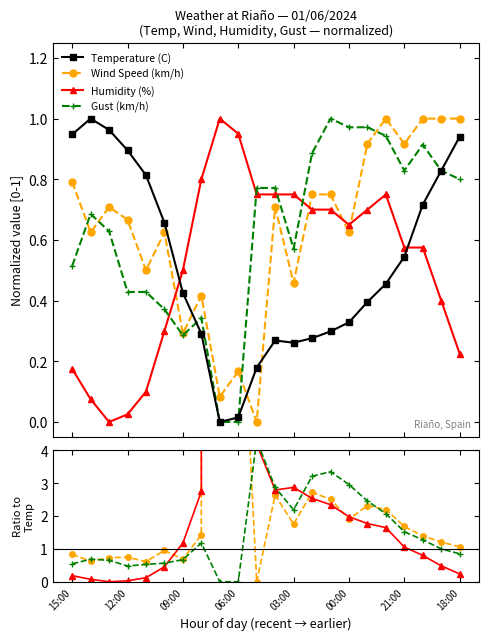

What is the value of the Temperature (C) point at the 1st from the left?

0.9